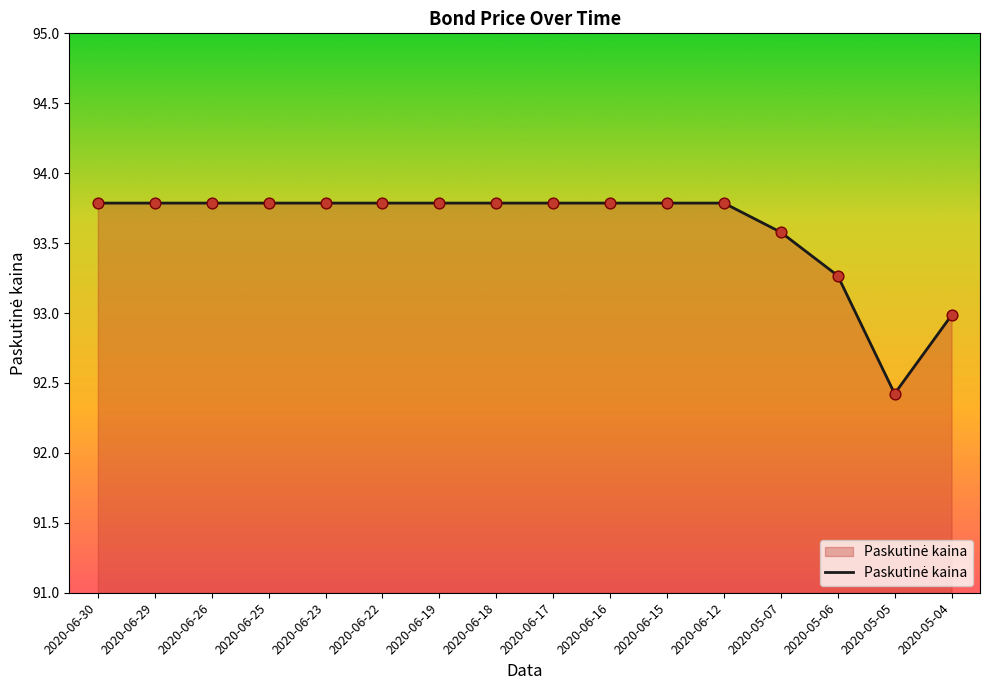

Which has a higher value, 2020-06-25 or 2020-05-06?

2020-06-25